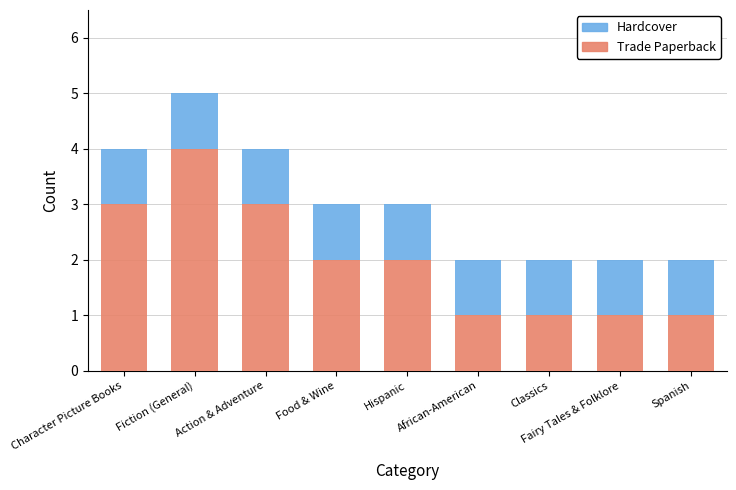

True or false: Trade Paperback has a value of 1 at Fairy Tales & Folklore.

True